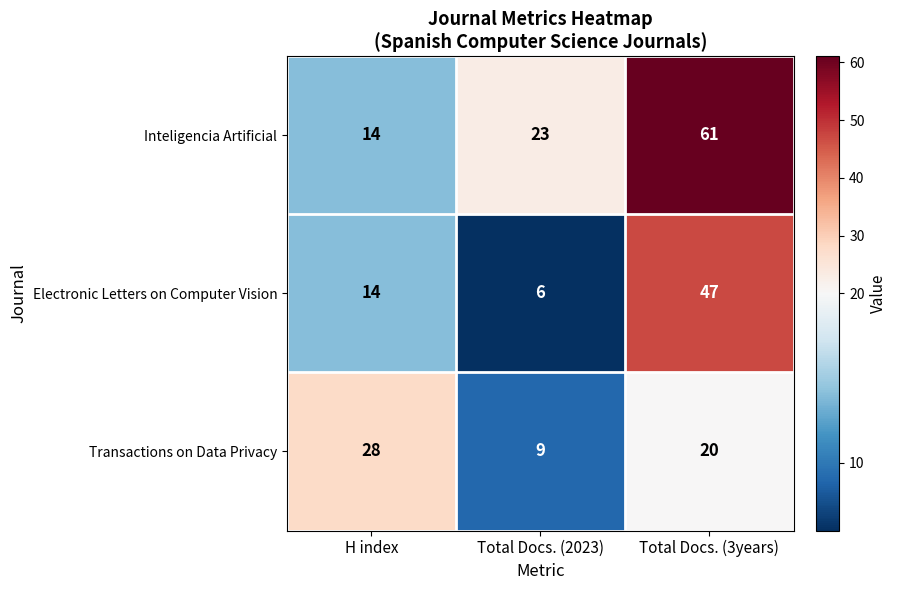

What is the total value across all series at Total Docs. (2023)?

38